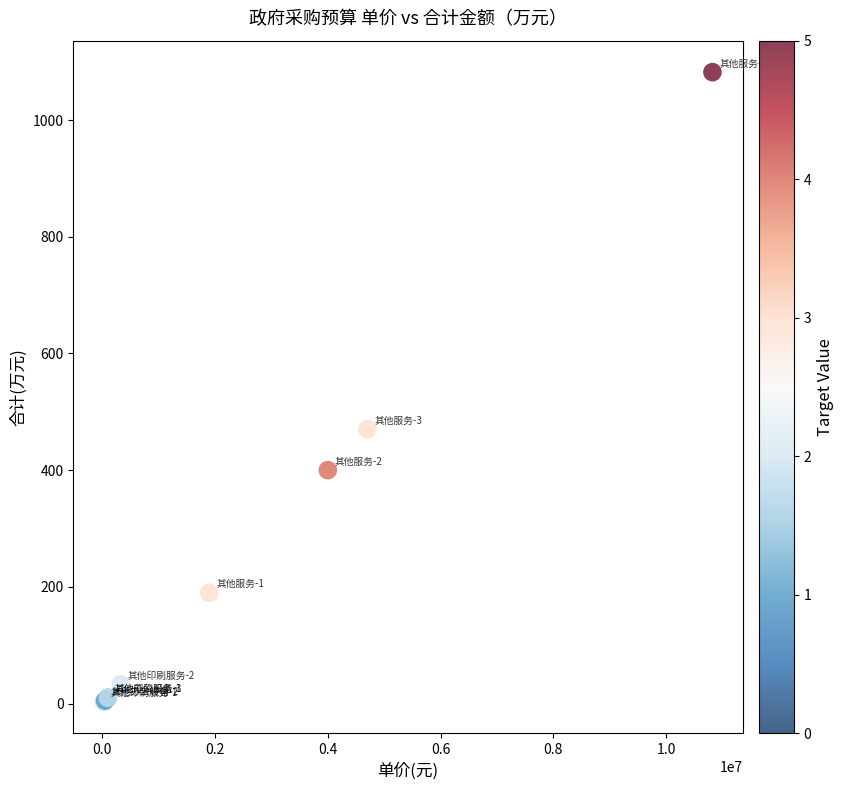

What Y value in the scatter plot is closest to 542?

470